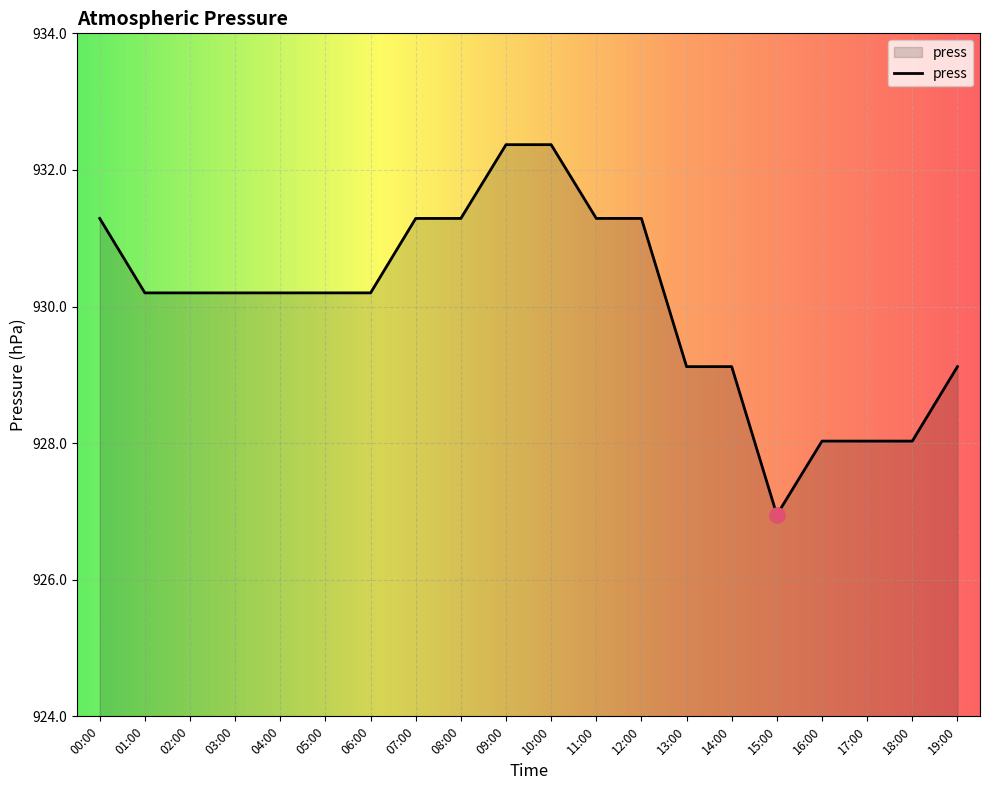

Which has a higher value, 13:00 or 10:00?

10:00